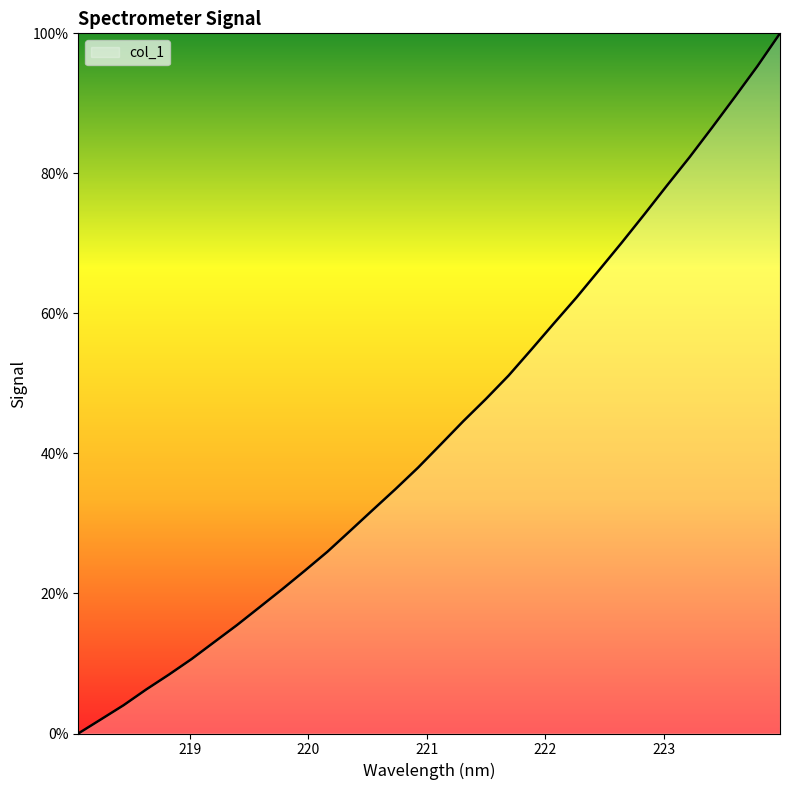

True or false: the data has more than 0 interior local peaks.

False